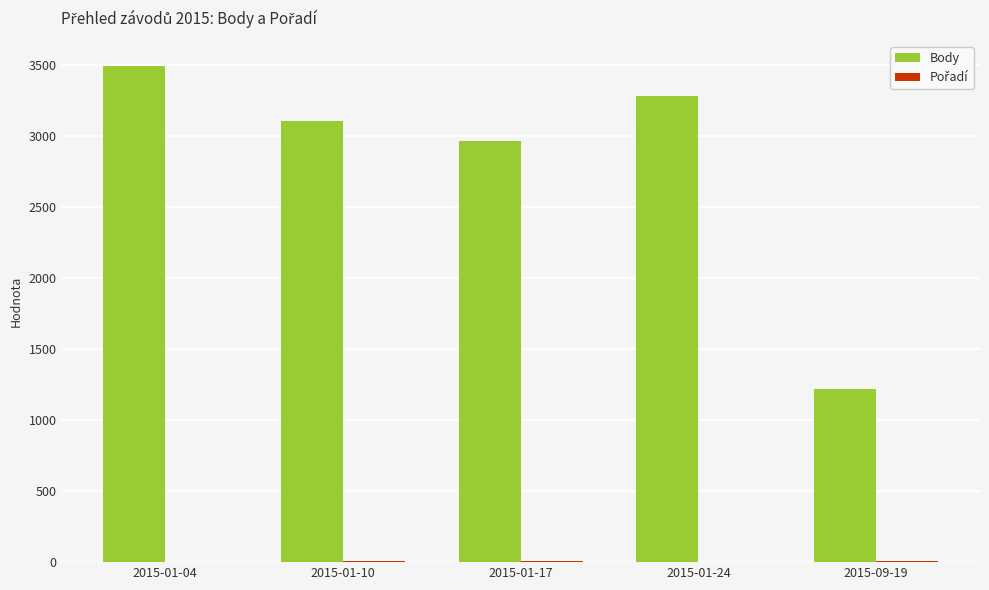

At which label is Body closest to 2356?

2015-01-17